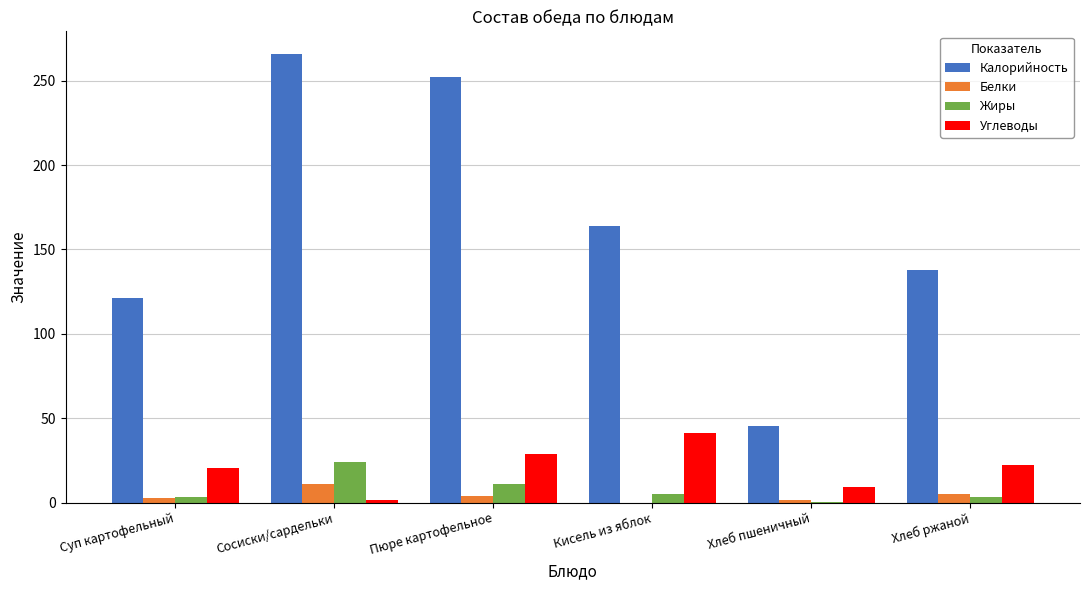

Is the value of Углеводы at Кисель из яблок greater than the value of Калорийность at Суп картофельный?

No